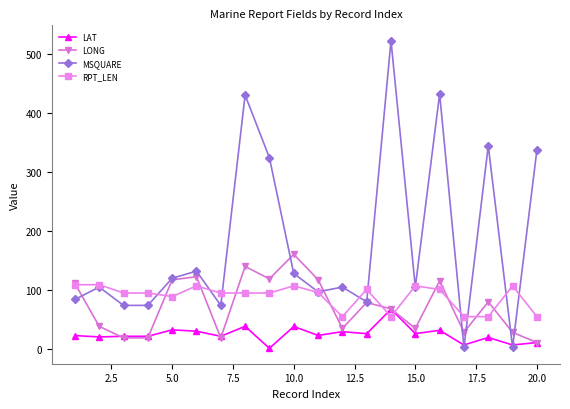

Rank the series by their maximum value, from lowest to highest.

LAT, RPT_LEN, LONG, MSQUARE